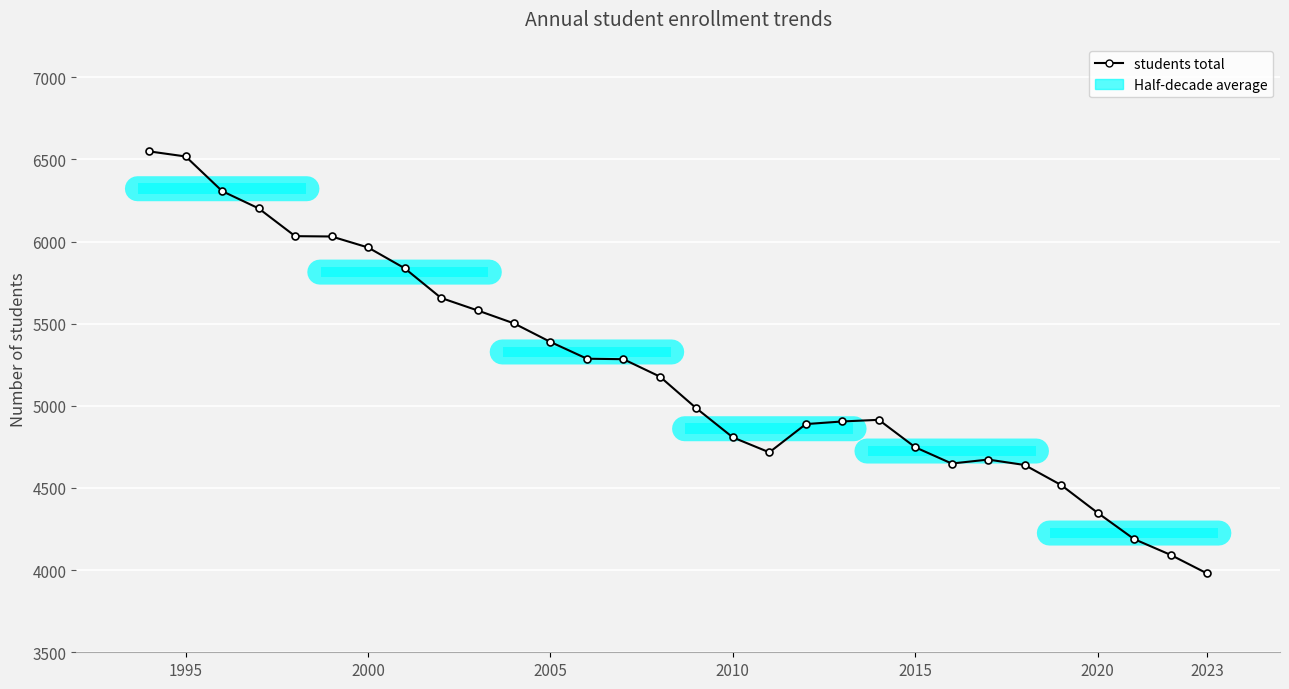

What is the difference between the second highest and second lowest values?

2425